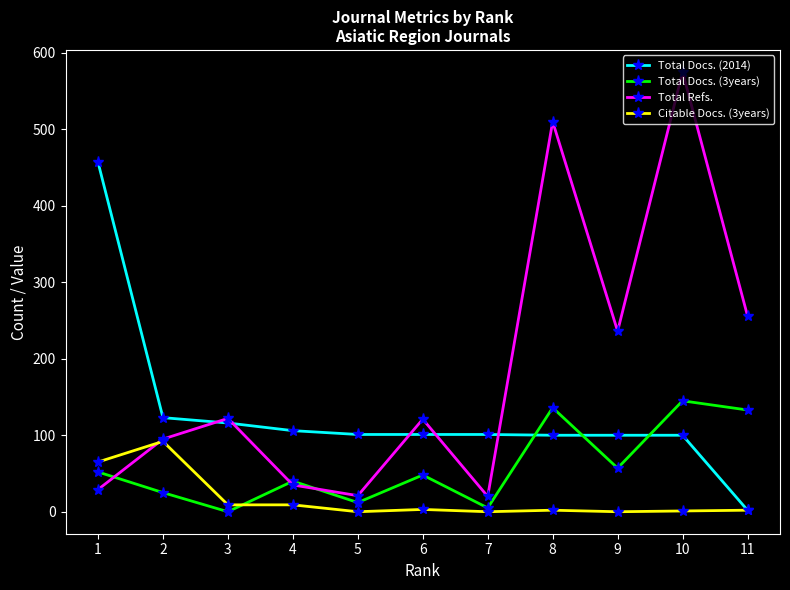

At 9, list the series in order from largest to smallest.

Total Refs., Total Docs. (2014), Total Docs. (3years), Citable Docs. (3years)